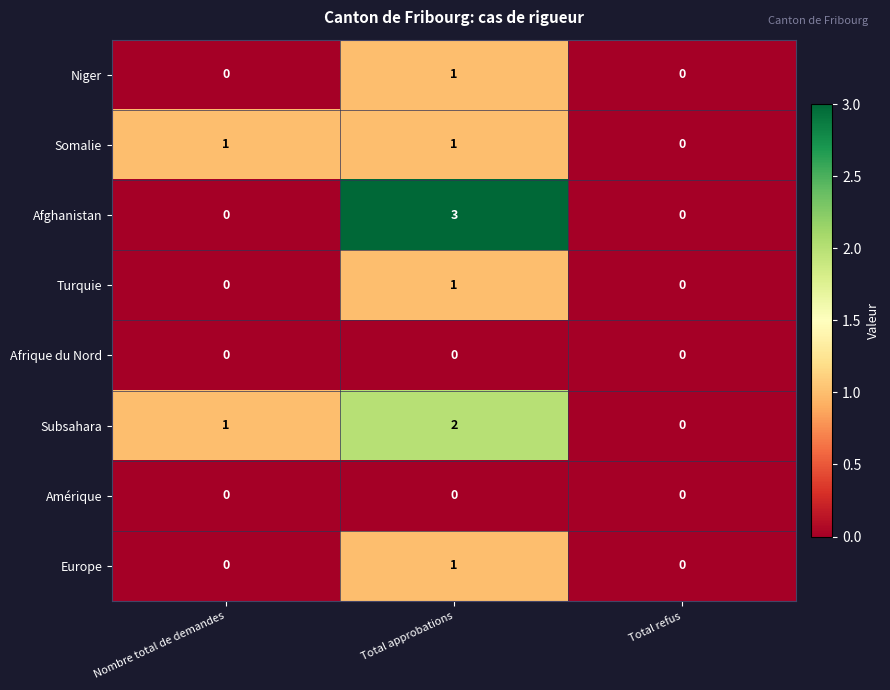

At which category is the sum across all series the highest?

Total approbations